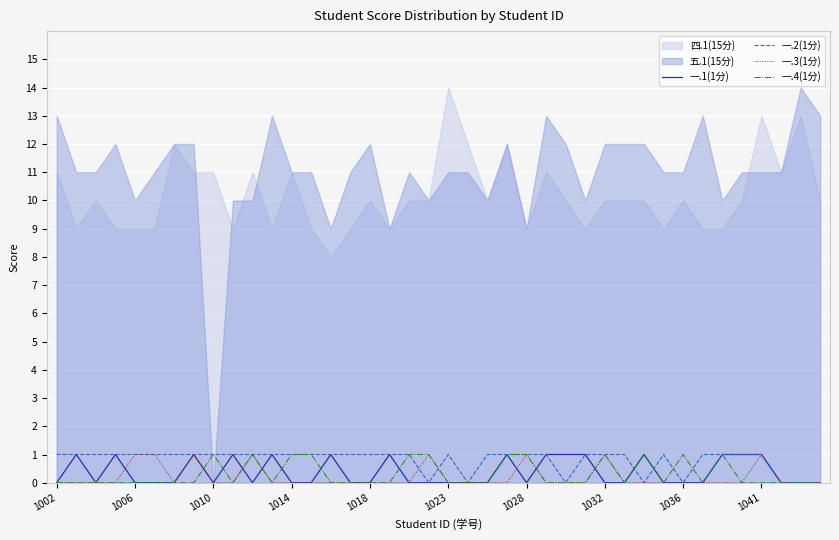

The 一.2(1分) series shows 1 at 1006. True or false?

True